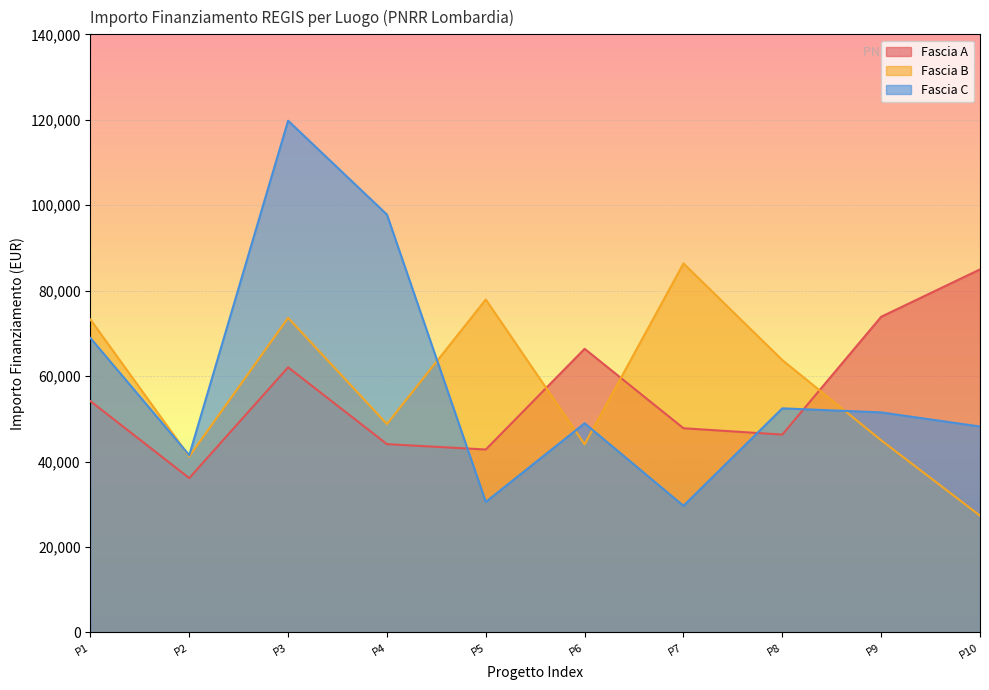

Where is the first local maximum for Fascia C?

P3